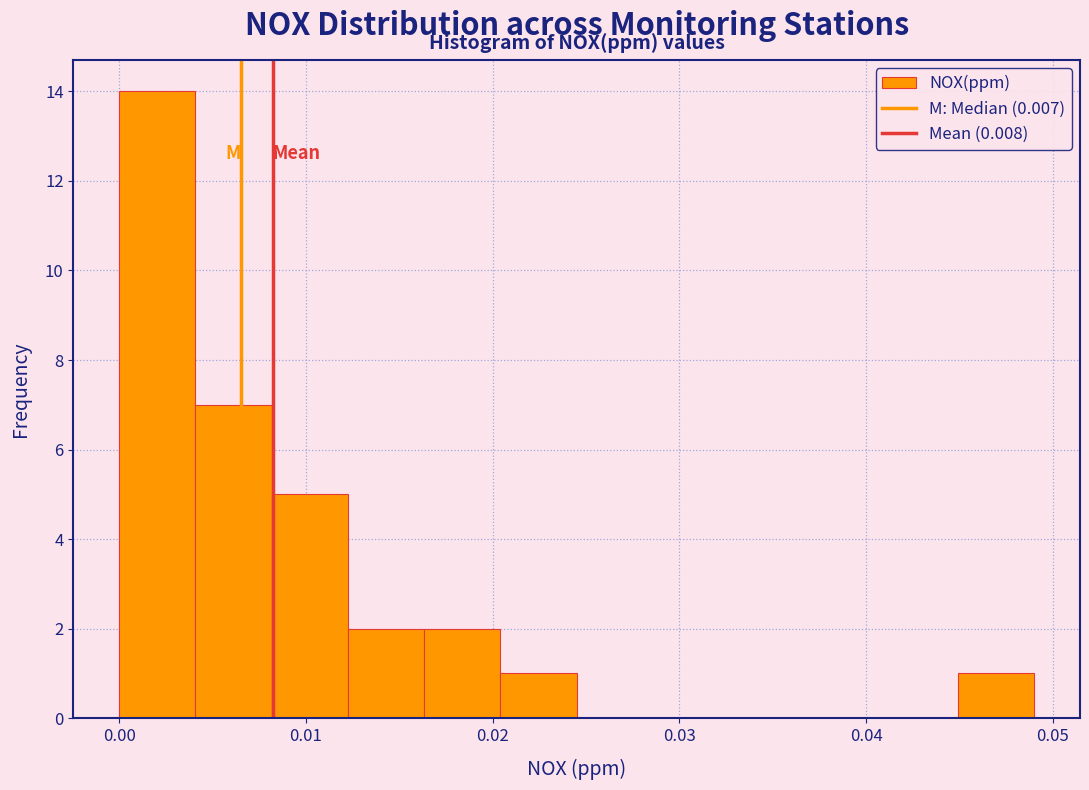

What is the height of the bar covering 0.000 to 0.004 on the x-axis? Neither the bar edges nor the heights are printed on the chart, so give them approximately, as read against the axes.

14